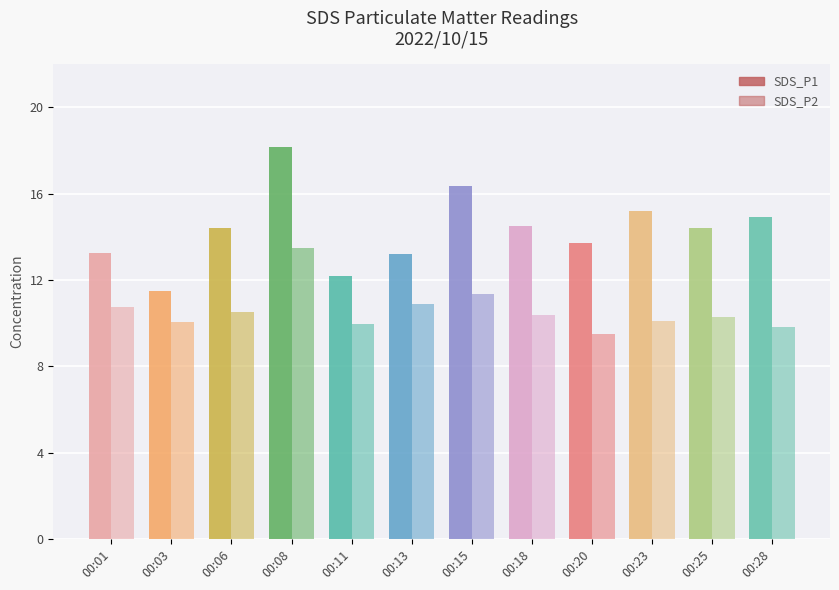

What is the value of the SDS_P2 bar at the 3rd from the left?

10.5